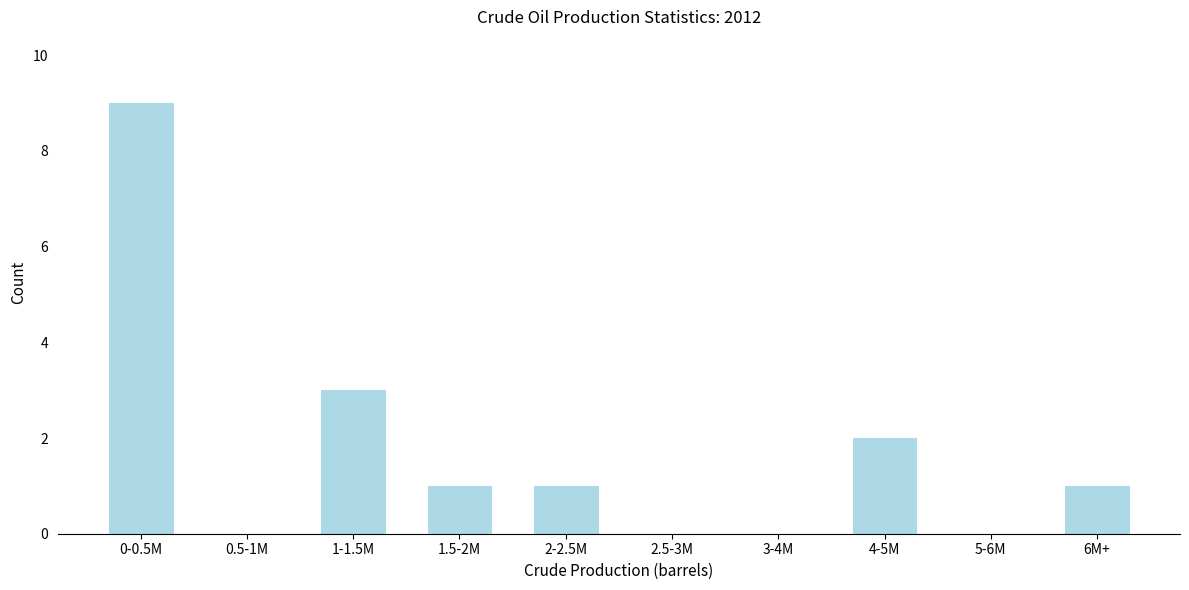

Reading left to right, what are all the values shown in this chart?

0-0.5M=9	0.5-1M=0	1-1.5M=3	1.5-2M=1	2-2.5M=1	2.5-3M=0	3-4M=0	4-5M=2	5-6M=0	6M+=1